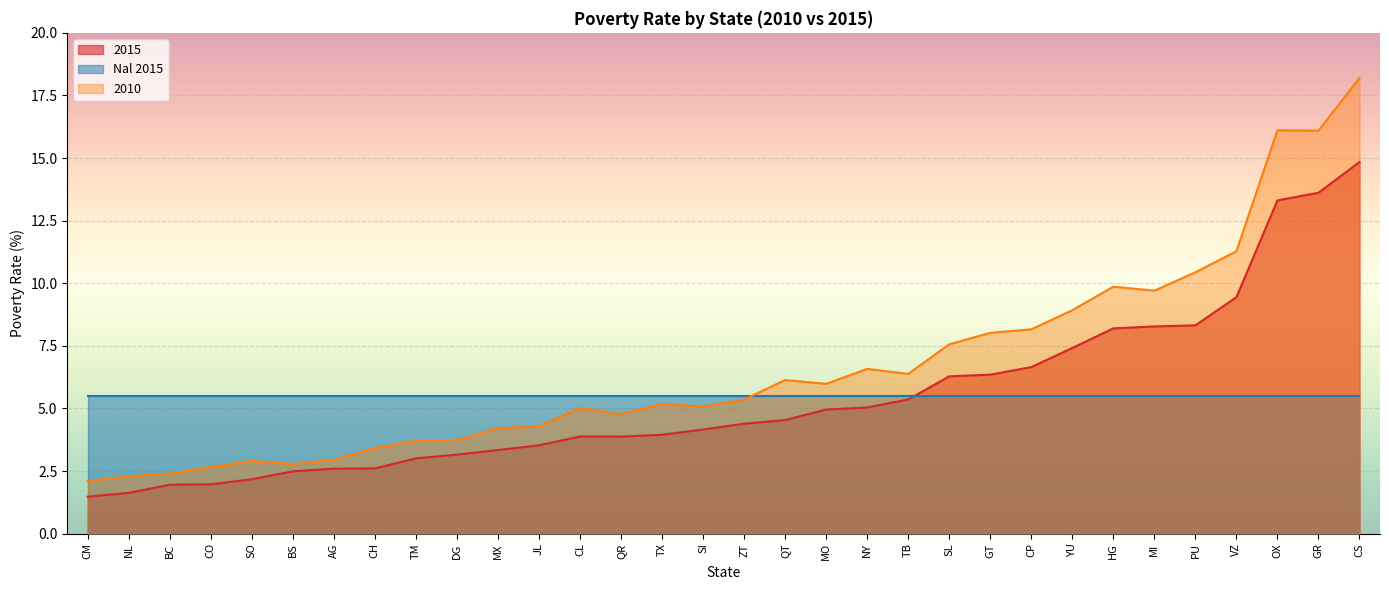

Where is the first local maximum for 2010?

SO